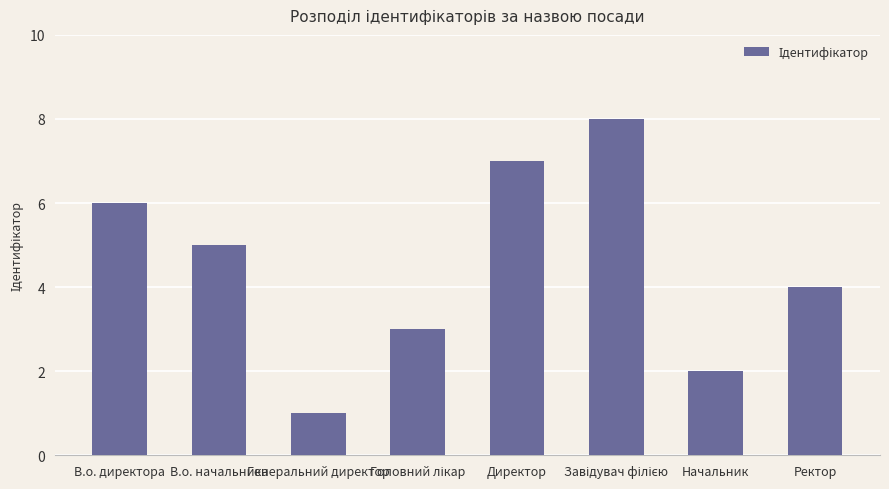

What position from the left is Начальник?

7